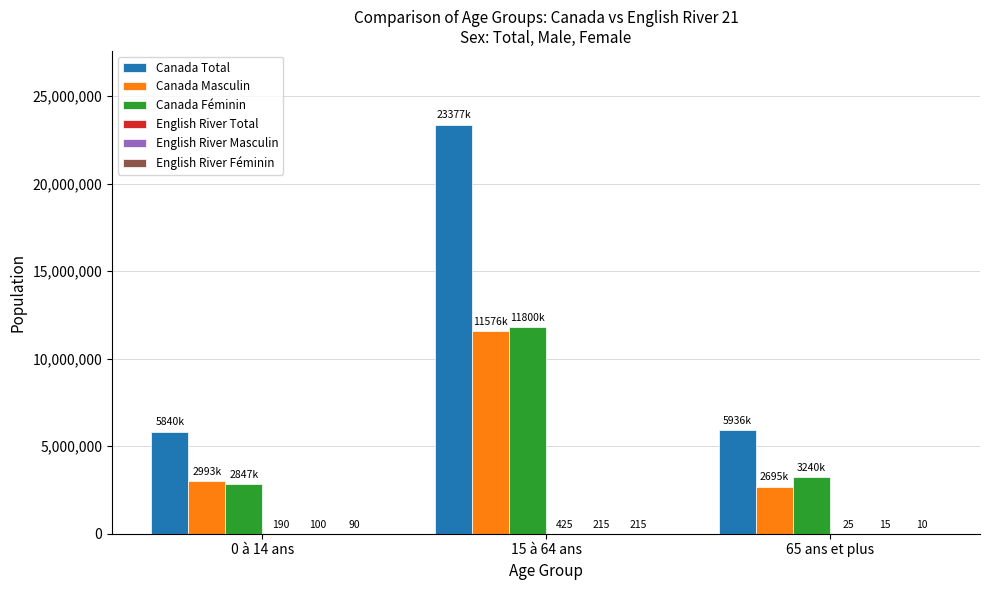

Which category has the highest value in the Canada Total series?

15 à 64 ans